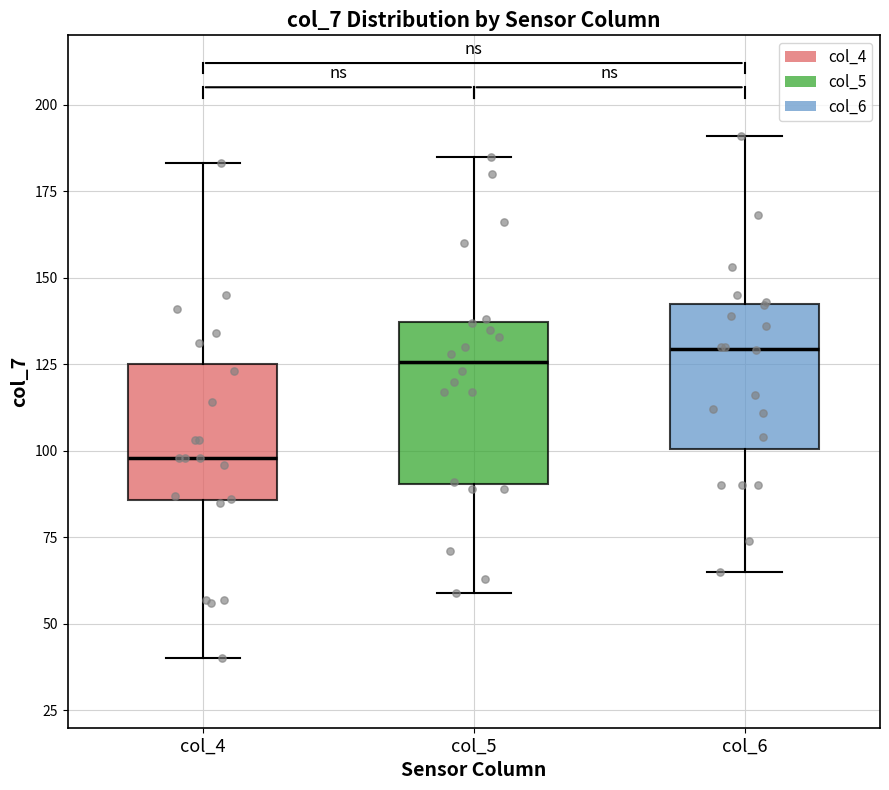

Where does the upper whisker of the box for col_4 end on the y-axis? The values are not printed on the chart, so give them approximately, as read against the axis.

185